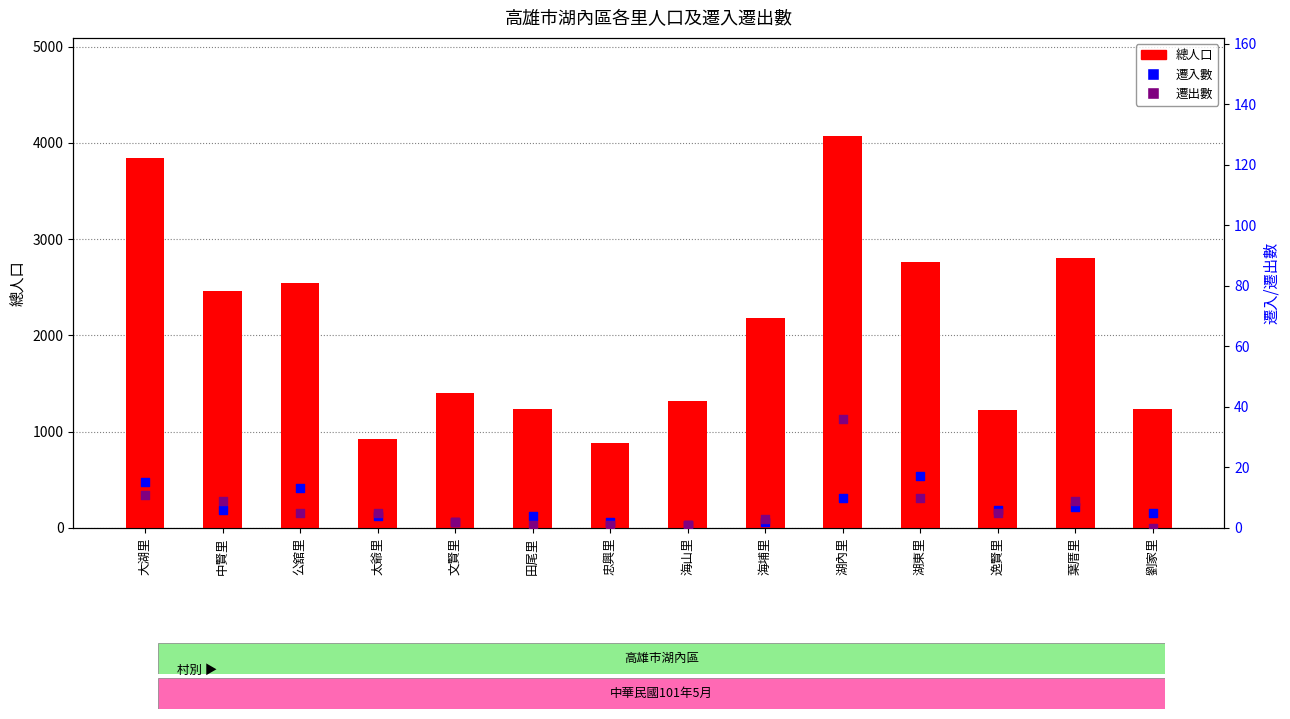

Which series has the largest total across all categories?

總人口